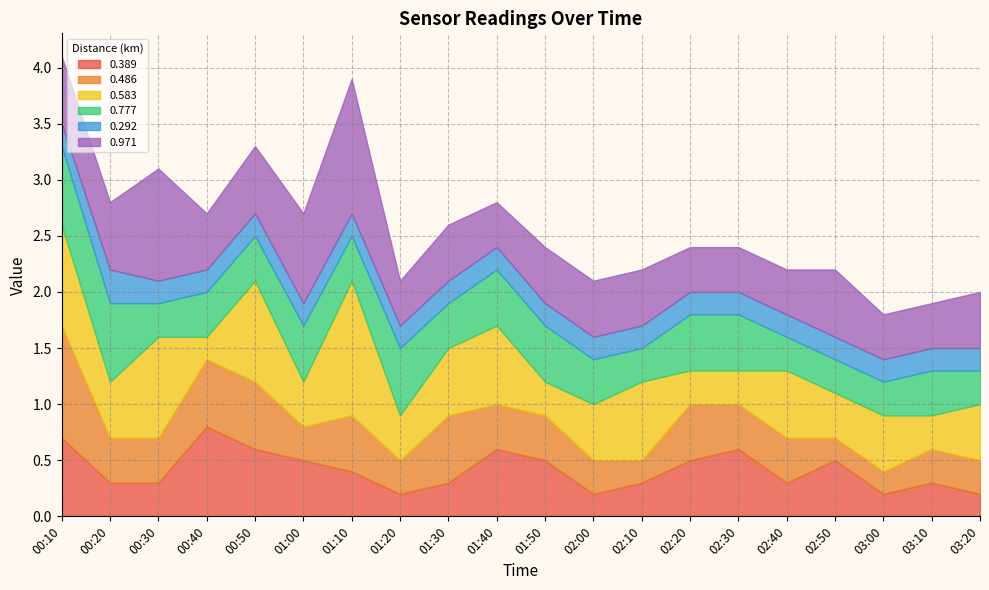

What is the sum of all 0.486 values?

8.3